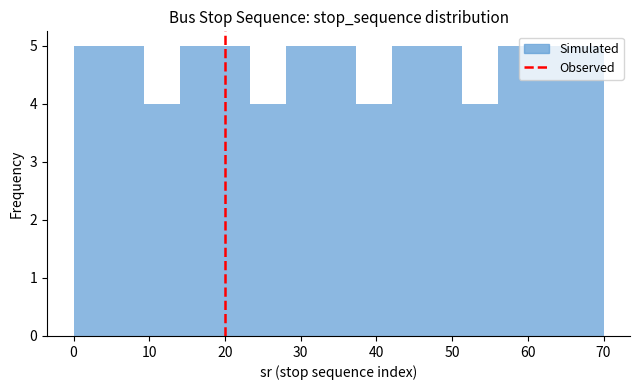

Reading left to right, list every bar in this chart as the range it spans on the x-axis followed by its height. Neither the bar edges nor the heights are printed on the chart, so give them approximately, as read against the axes.

0 to 5: 5
5 to 9: 5
9 to 14: 4
14 to 19: 5
19 to 23: 5
23 to 28: 4
28 to 33: 5
33 to 37: 5
37 to 42: 4
42 to 47: 5
47 to 51: 5
51 to 56: 4
56 to 61: 5
61 to 65: 5
65 to 70: 5